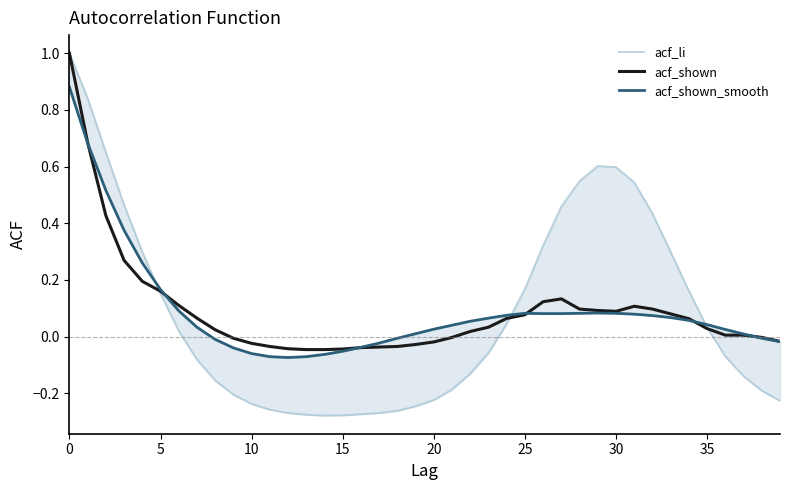

At which label is acf_shown_smooth closest to 0?

18